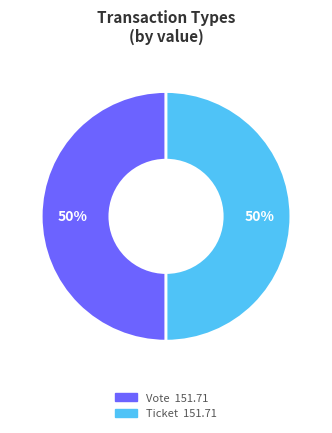

What percentage is the Vote slice, to the nearest percent?

50%